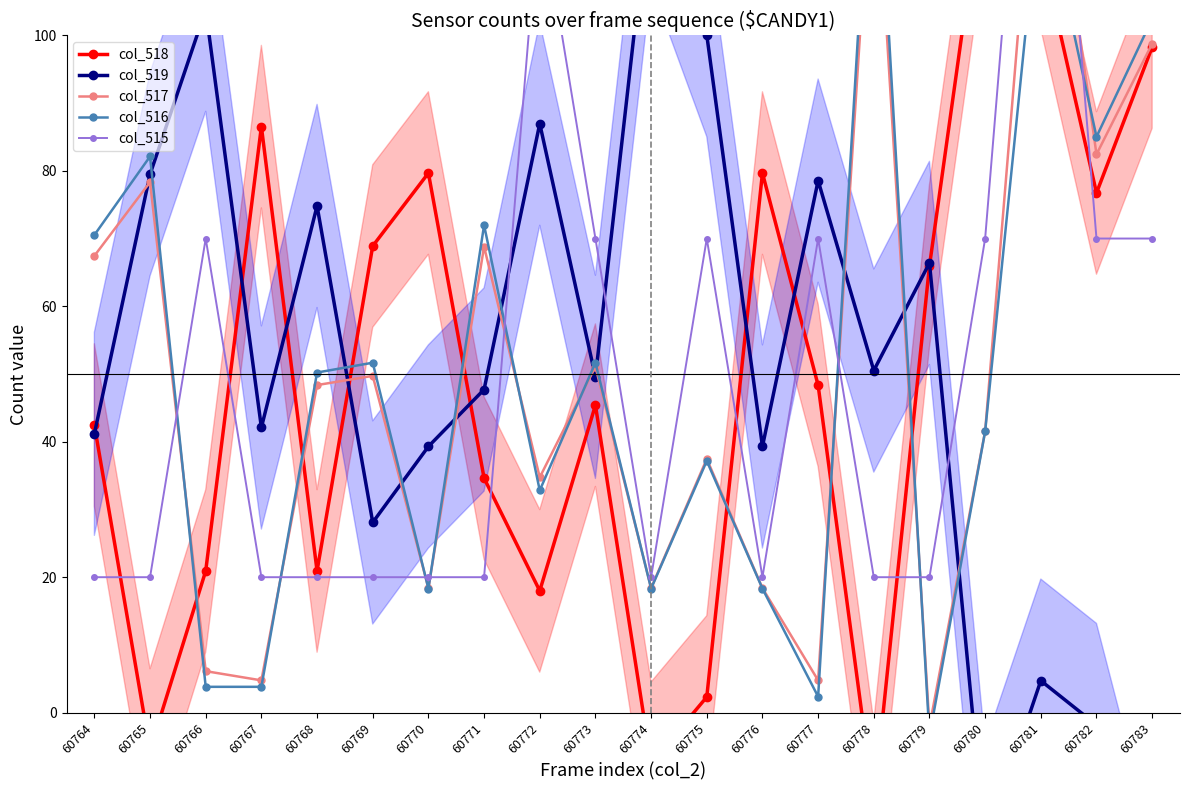

What is the value of the col_517 point at the 4th from the left?

4.8